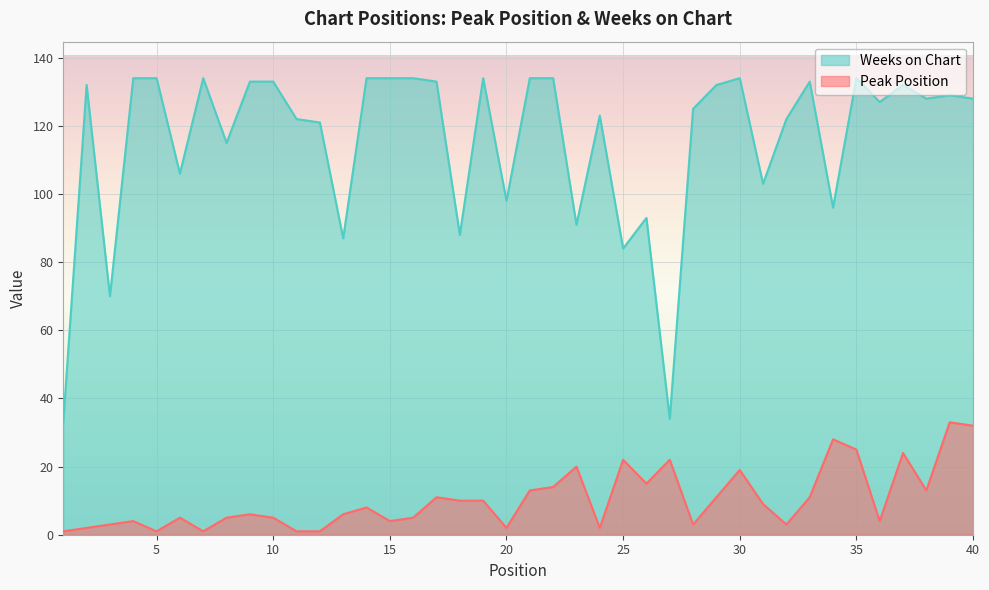

What is the difference between the highest and lowest values at 29?

121